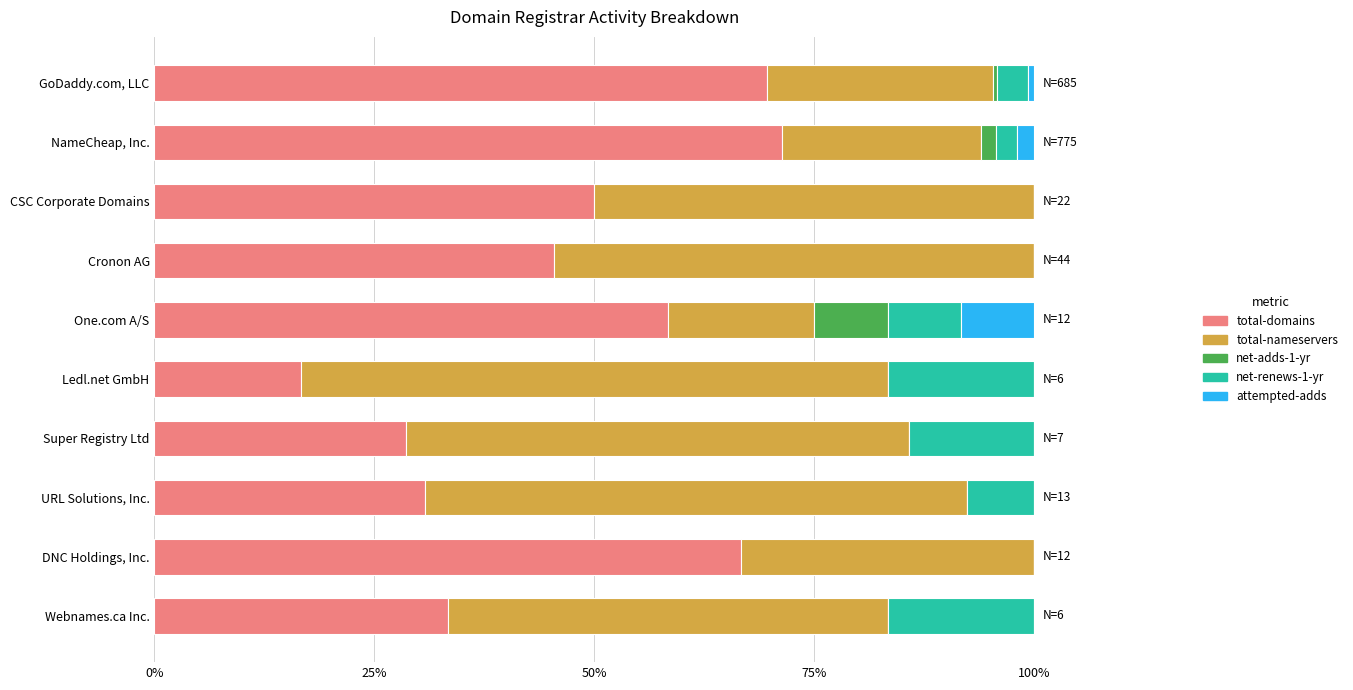

What is the total value across all series at CSC Corporate Domains?

100.0